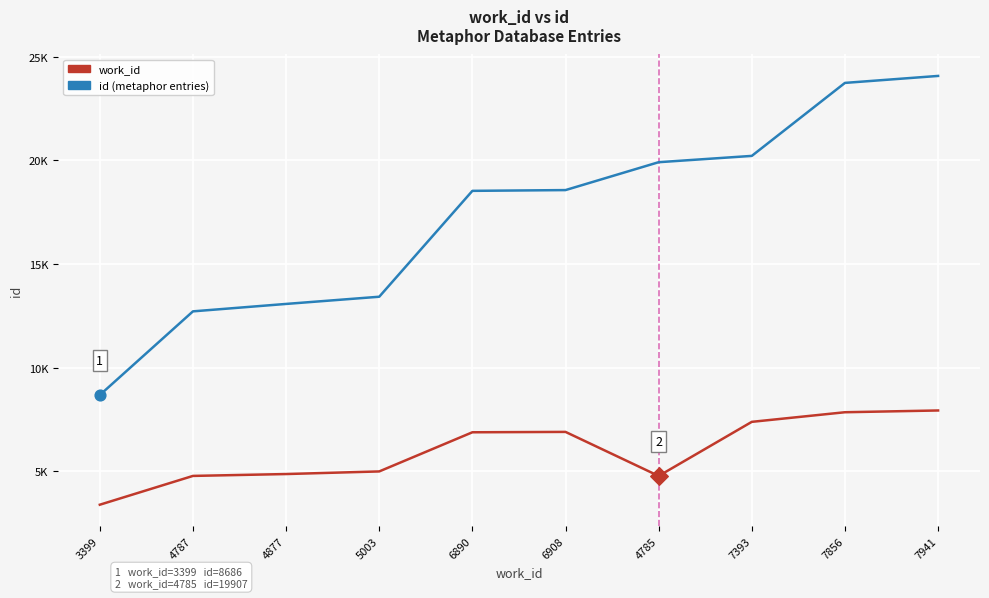

At which category is the sum across all series the highest?

7941